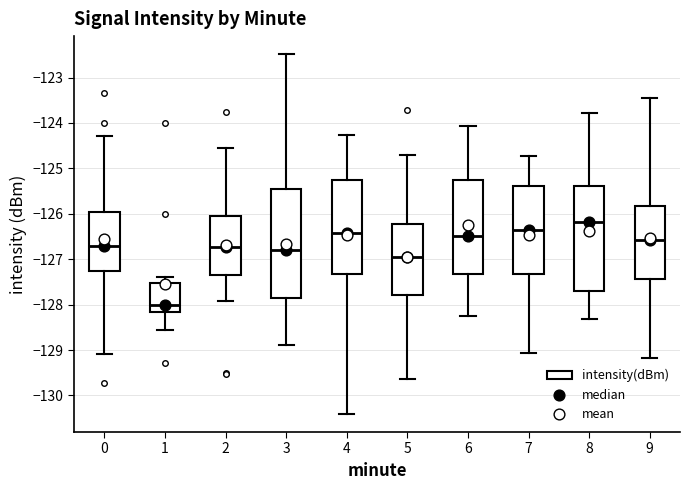

Reading left to right, read every box against the y-axis: the position of its median line, the range the box covers, and the ends of its whiskers. The values are not printed on the chart, so give them approximately, as read against the axis.

0: median -126.7, box -127.3 to -126.0, whiskers -129.1 to -124.3
1: median -128.0, box -128.2 to -127.5, whiskers -128.6 to -127.4
2: median -126.7, box -127.3 to -126.0, whiskers -127.9 to -124.6
3: median -126.8, box -127.9 to -125.5, whiskers -128.9 to -122.5
4: median -126.4, box -127.3 to -125.3, whiskers -130.4 to -124.3
5: median -126.9, box -127.8 to -126.2, whiskers -129.6 to -124.7
6: median -126.5, box -127.3 to -125.3, whiskers -128.3 to -124.1
7: median -126.4, box -127.3 to -125.4, whiskers -129.1 to -124.7
8: median -126.2, box -127.7 to -125.4, whiskers -128.3 to -123.8
9: median -126.6, box -127.4 to -125.8, whiskers -129.2 to -123.5